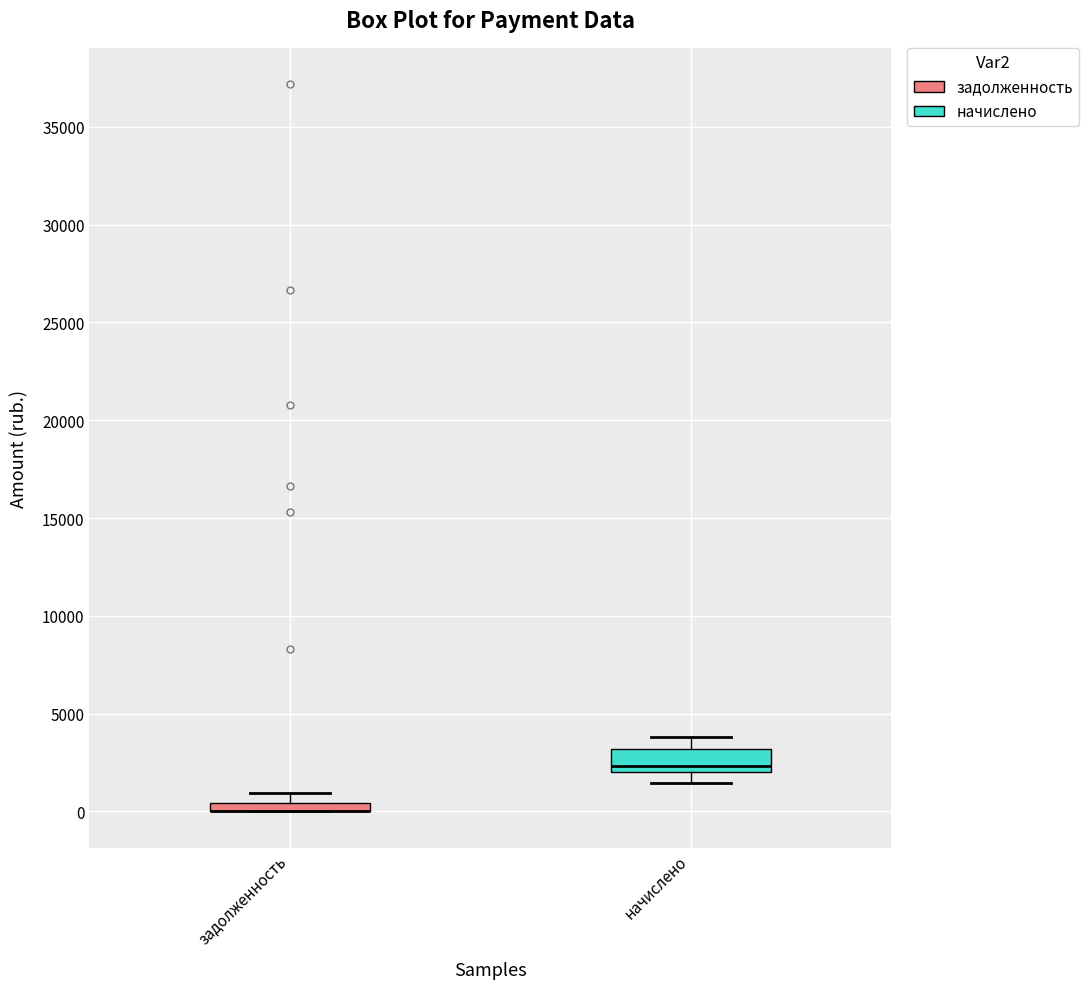

Where does the upper whisker of the box for задолженность end on the y-axis? The values are not printed on the chart, so give them approximately, as read against the axis.

1000